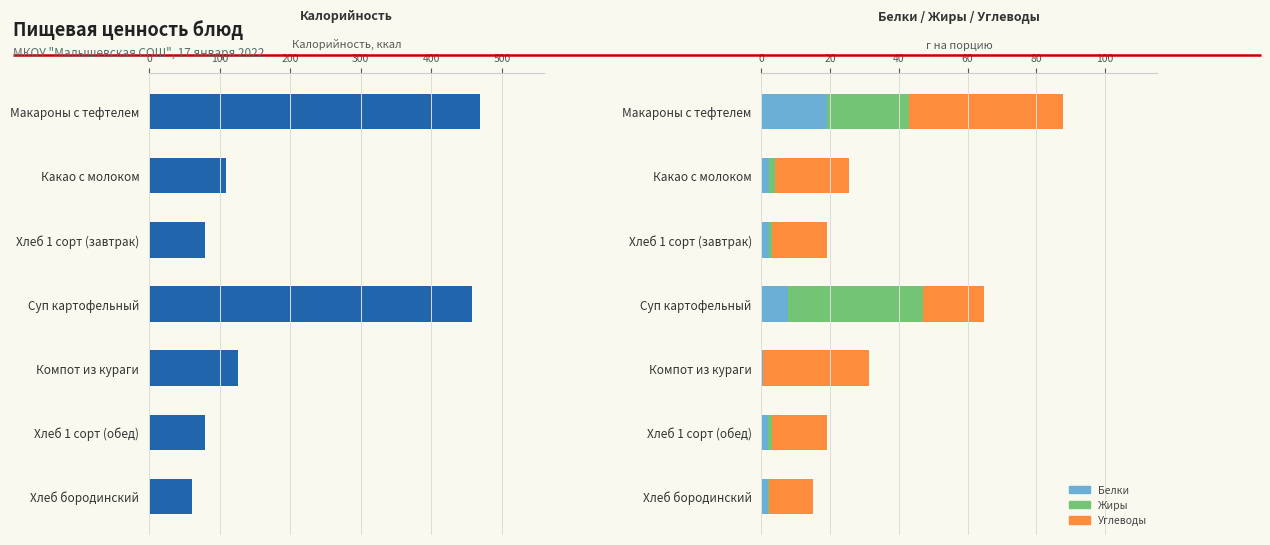

Reading right to left, extract all data points from this chart.

Калорийность: 61.2	79.8	126.5	457.7	79.8	109.7	469.4
Белки: 2.0	2.0	0.4	7.6	2.3	2.2	19.0
Жиры: 0.3	1.0	0.1	39.4	0.7	1.6	23.8
Углеводы: 12.7	16.0	30.8	17.9	16.0	21.6	45.0